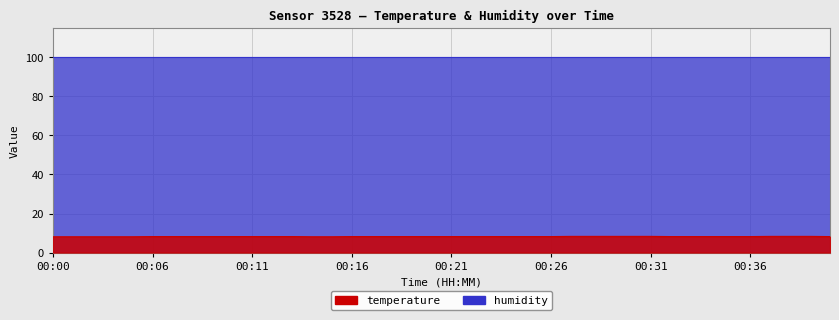

What is the value of the 22nd point from the left?

8.2